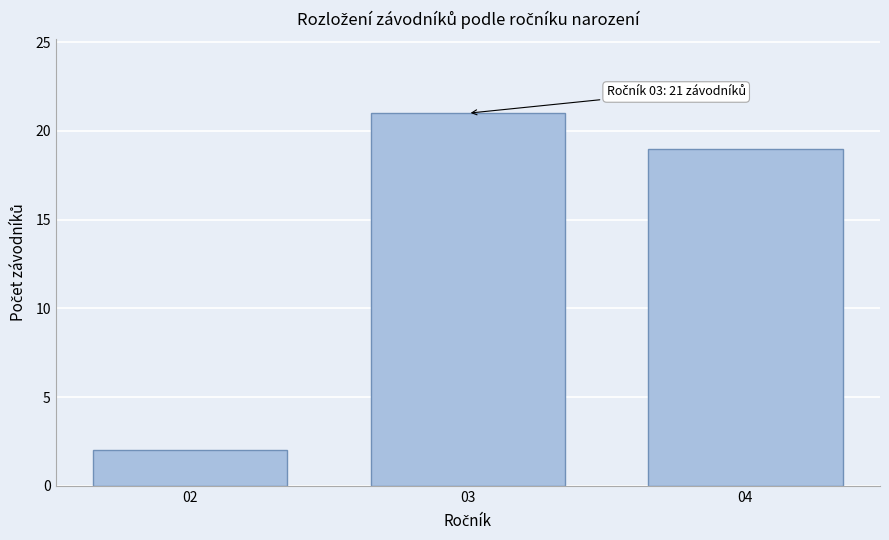

Reading left to right, extract all data points from this chart.

02=2	03=21	04=19